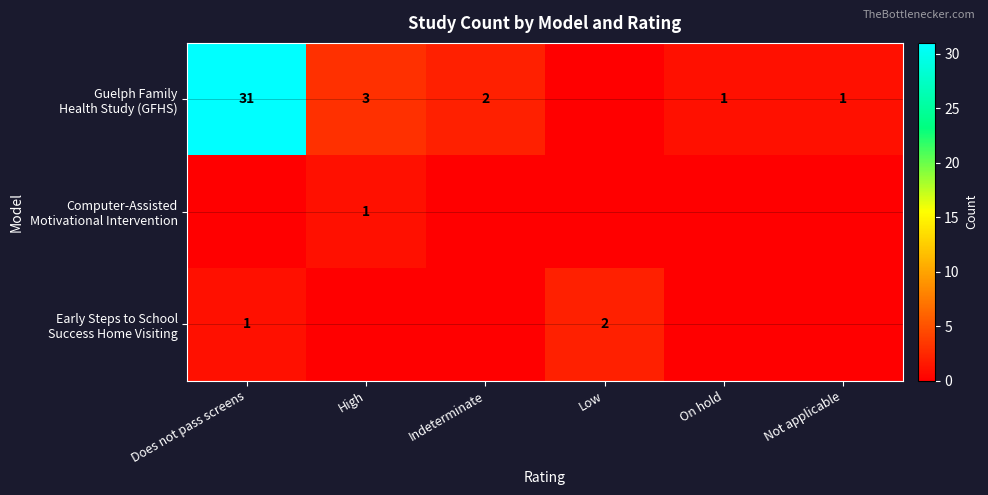

How many positive values does the Computer-Assisted Motivational Intervention series have?

1